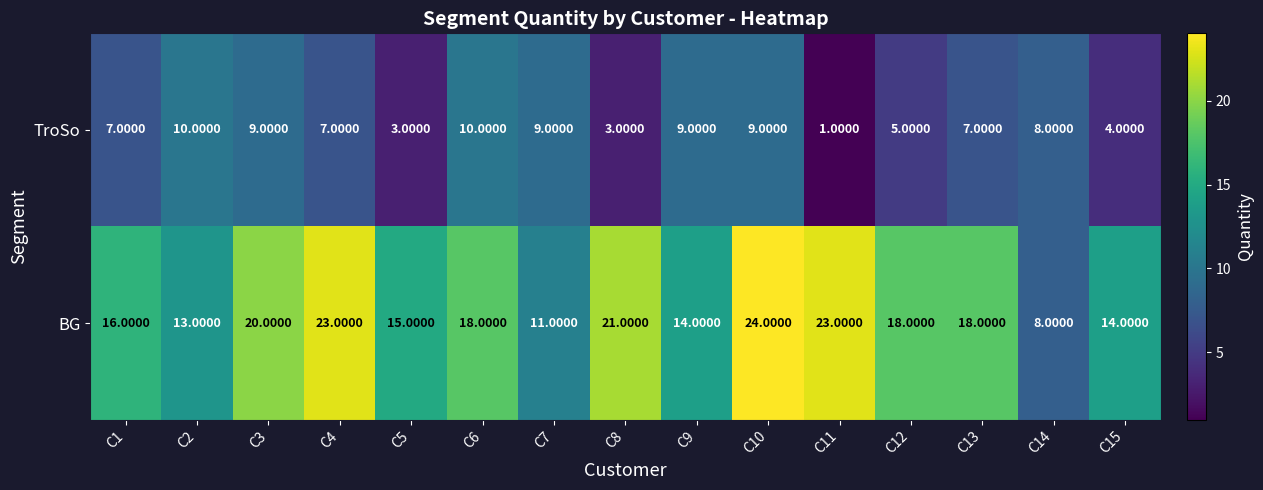

Which series has the largest total across all categories?

BG